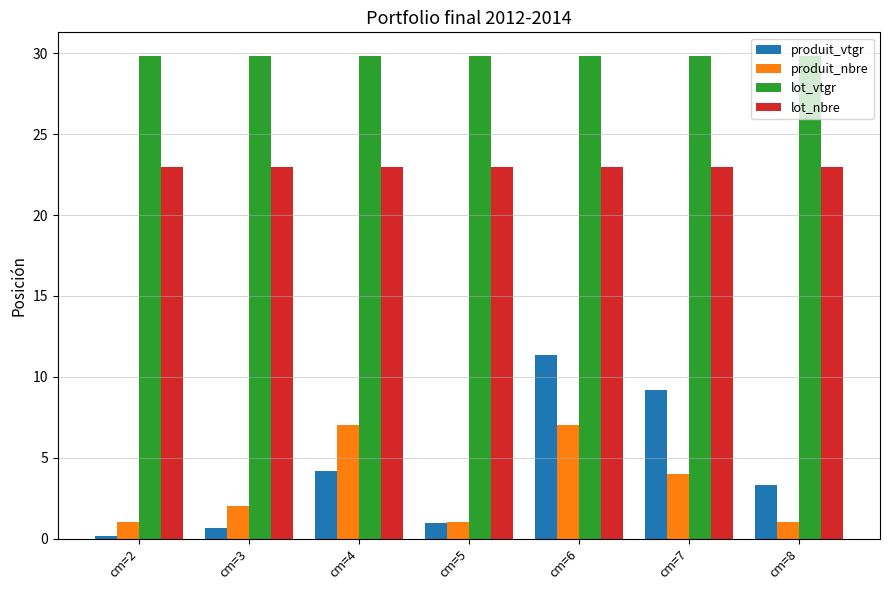

Reading left to right, extract all data points from this chart.

produit_vtgr: 0.2	0.6	4.2	1.0	11.4	9.2	3.3
produit_nbre: 1.0	2.0	7.0	1.0	7.0	4.0	1.0
lot_vtgr: 29.8	29.8	29.8	29.8	29.8	29.8	29.8
lot_nbre: 23.0	23.0	23.0	23.0	23.0	23.0	23.0